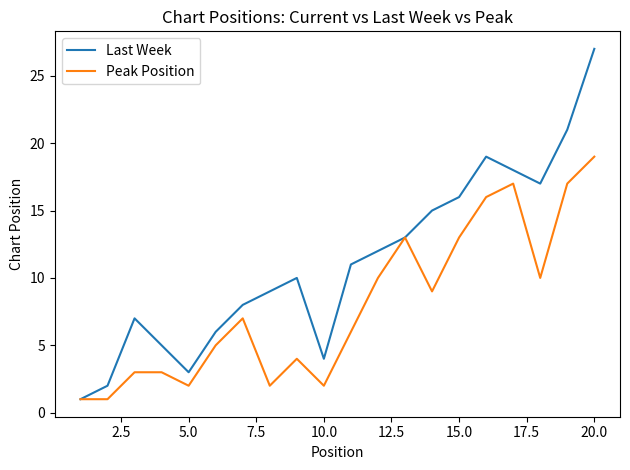

Which series has the largest total across all categories?

Last Week